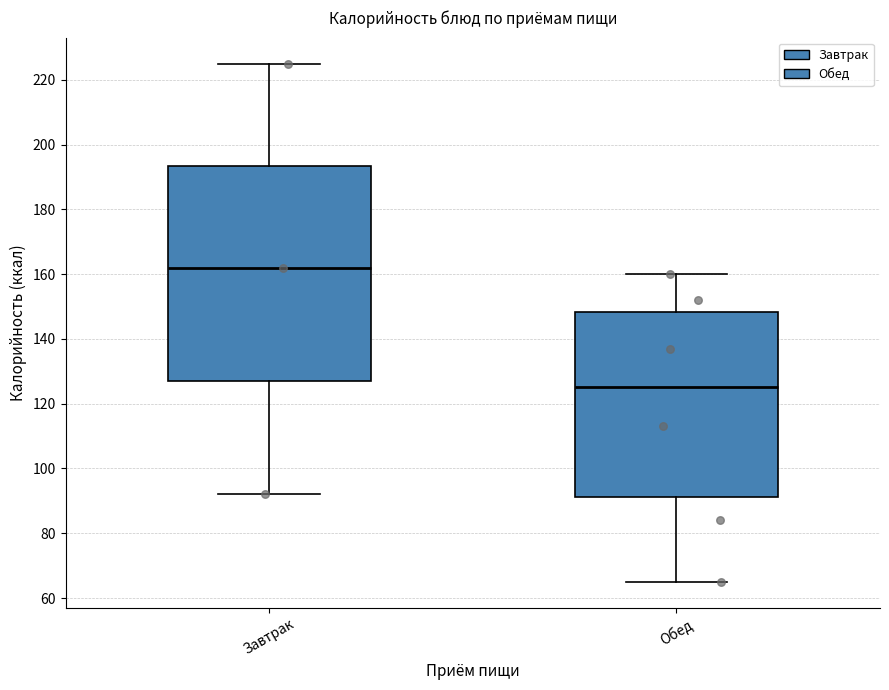

Comparing the boxes themselves (not the whiskers), which one is the tallest?

Завтрак